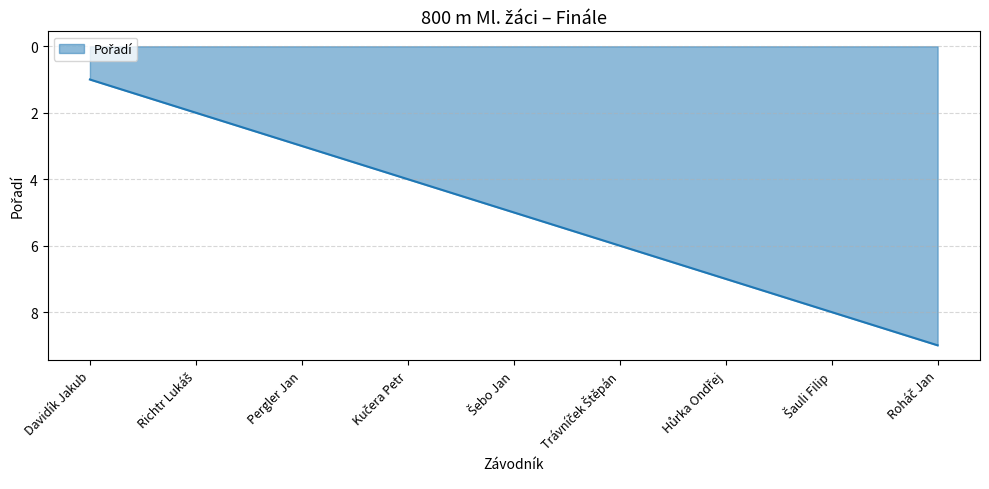

How many values are below 5?

4